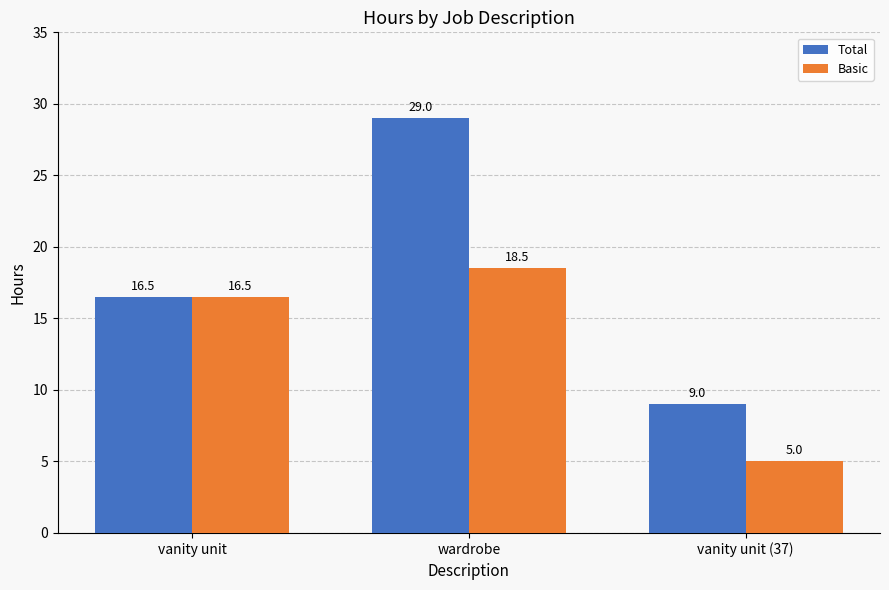

How many bars are there in each group?

2